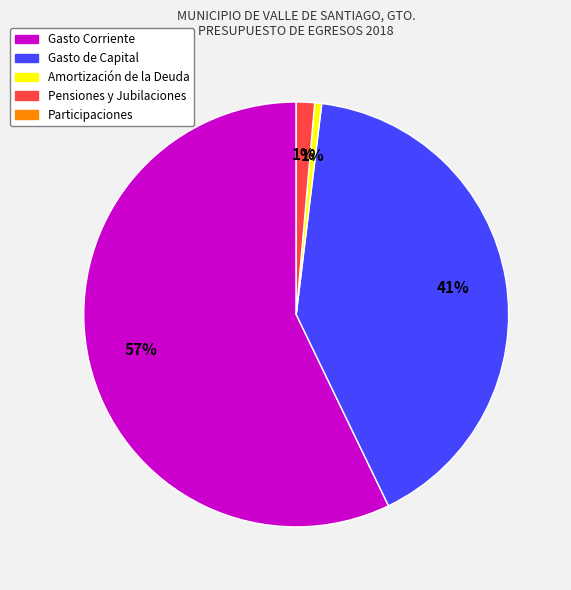

How many segments does this pie chart have?

4